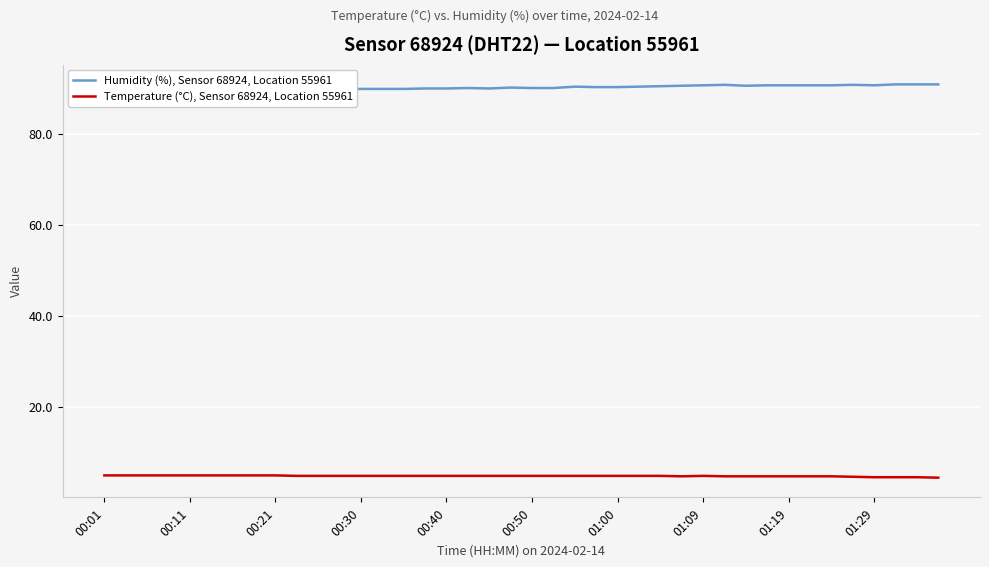

How many interior local peaks does the Temperature (°C), Sensor 68924, Location 55961 series have?

1